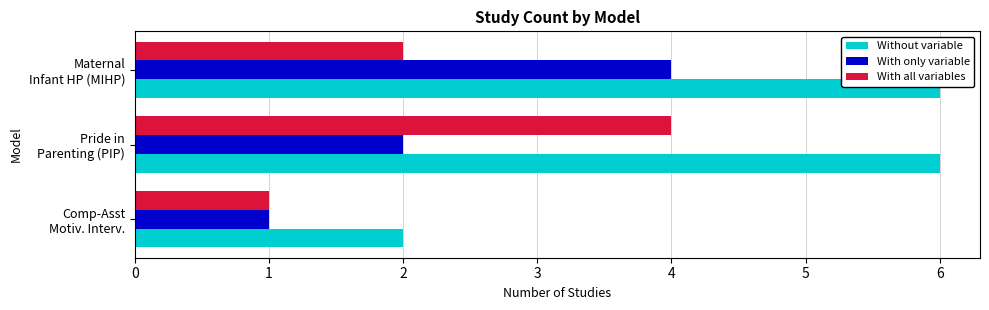

Which series has the widest spread of values?

Without variable